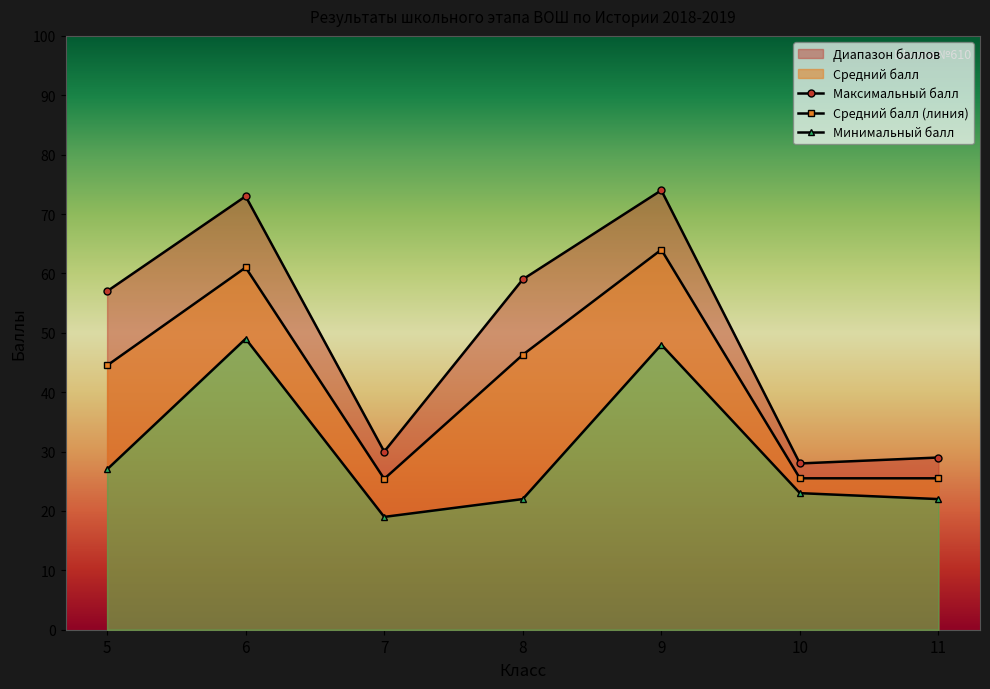

The Максимальный балл series shows 87.0 at 5. True or false?

False